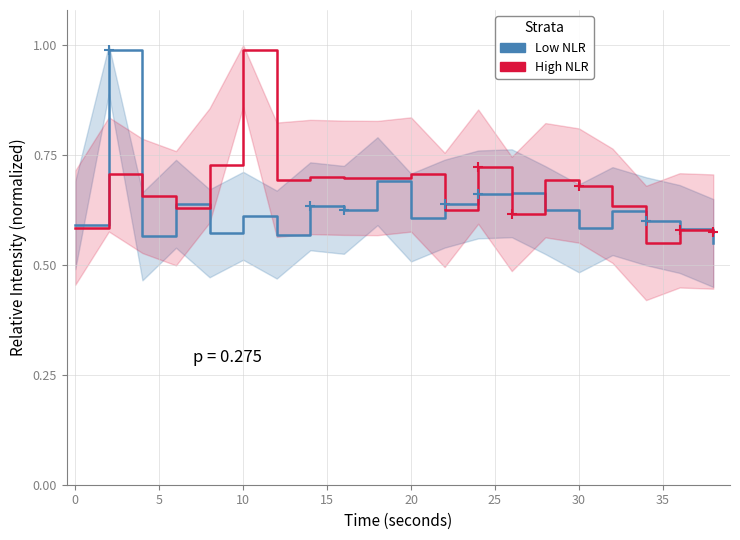

True or false: High NLR has a value of 1.0 at 20.

False